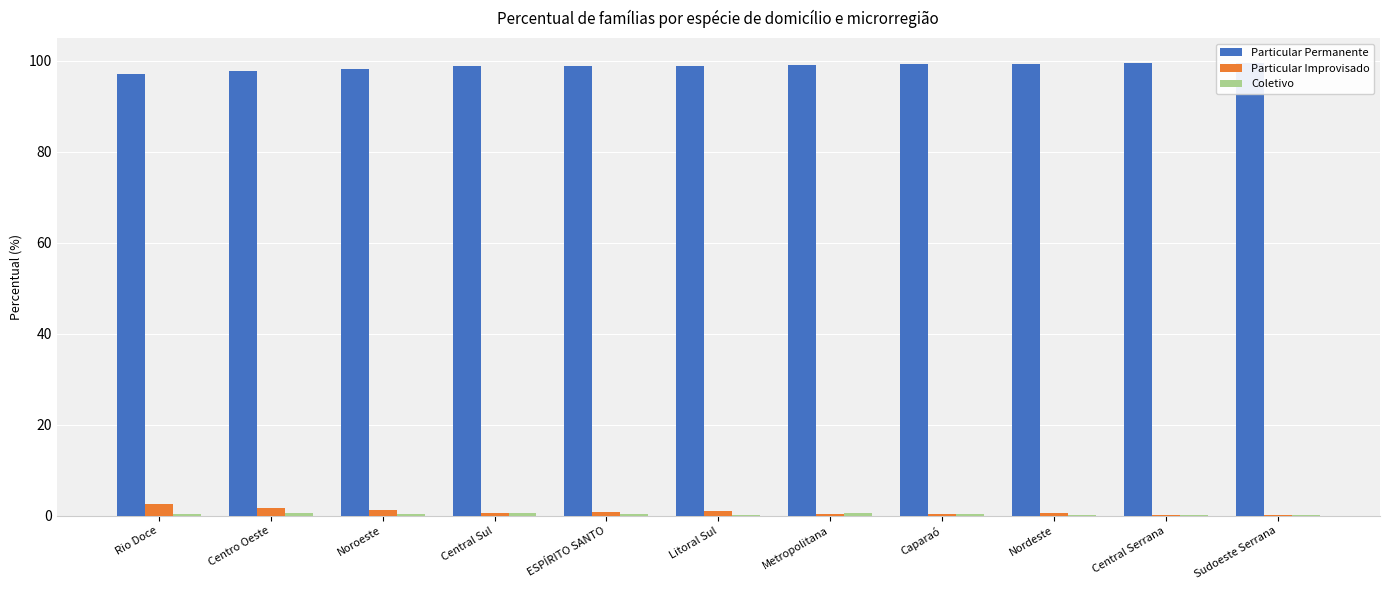

Which category has the highest value in the Particular Permanente series?

Sudoeste Serrana